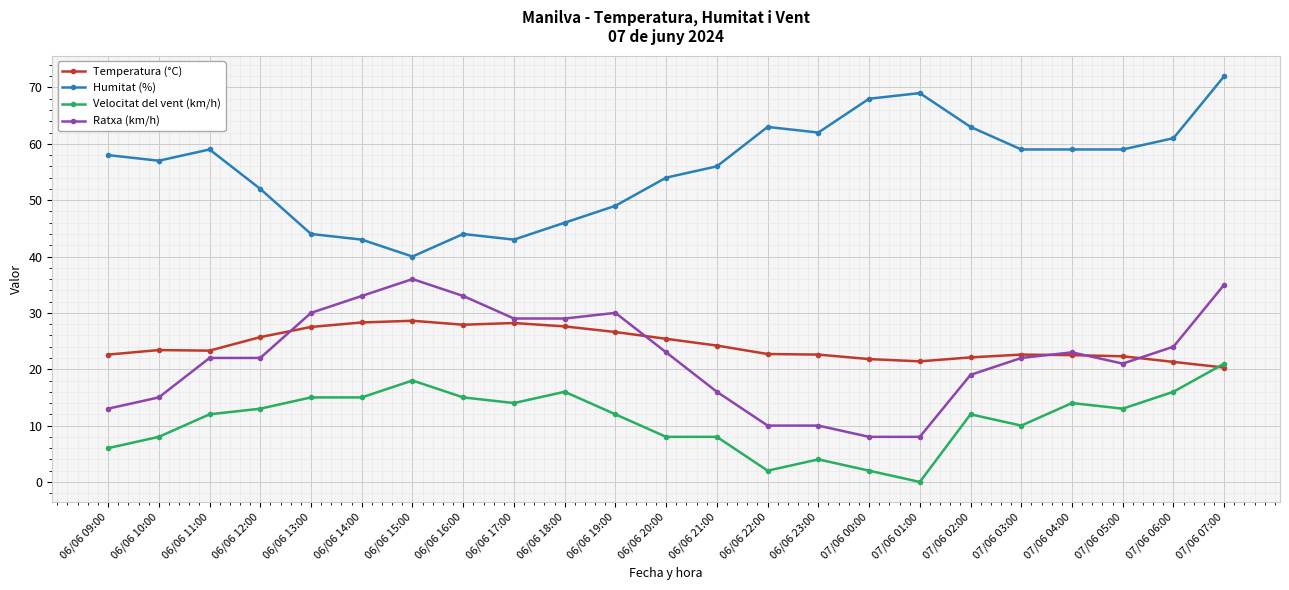

At which label does Velocitat del vent (km/h) reach its minimum?

07/06 01:00